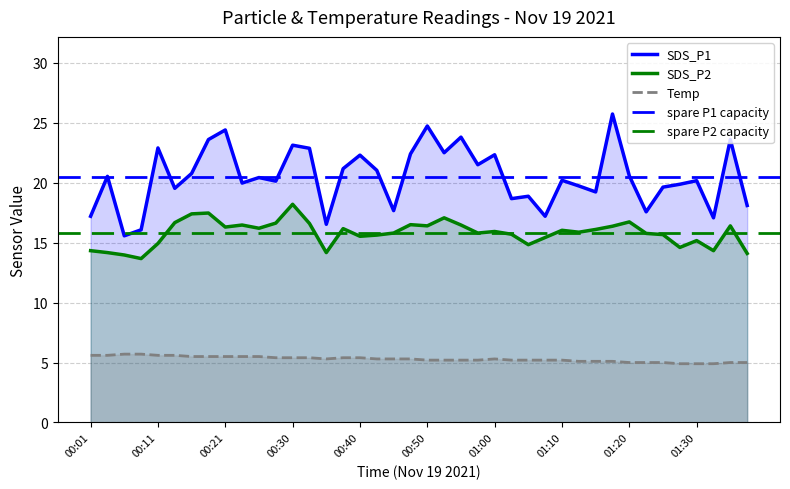

List the series in order of their overall mean, highest first.

SDS_P1, SDS_P2, Temp